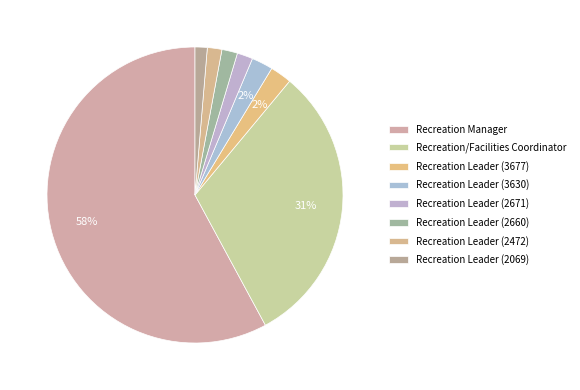

Count the number of slices in the pie.

8